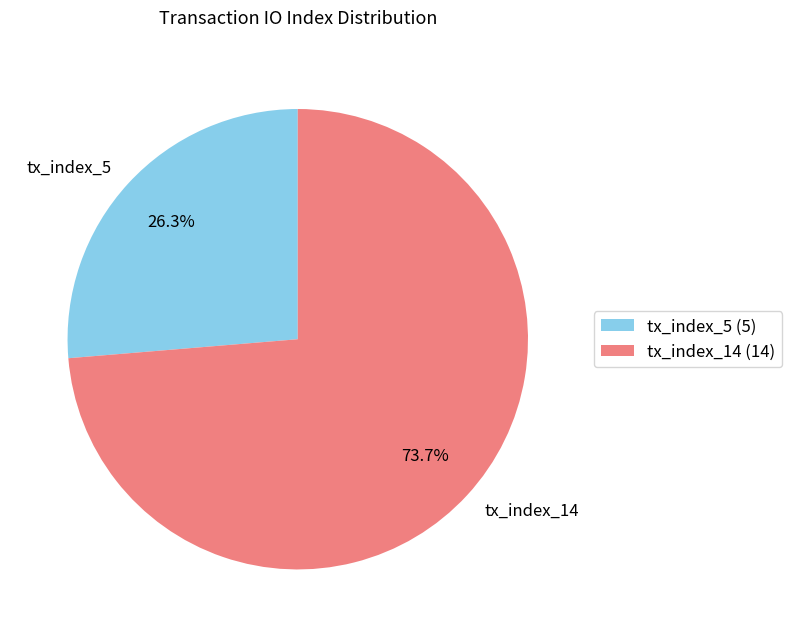

Which category has the smallest portion of the pie?

tx_index_5